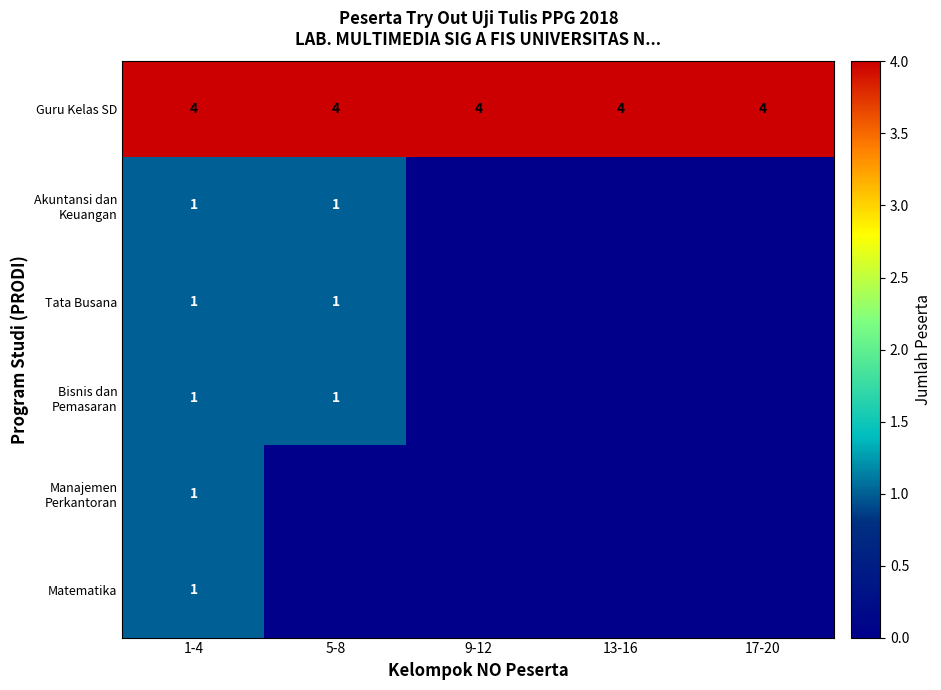

Which label corresponds to the largest value in the chart?

1-4